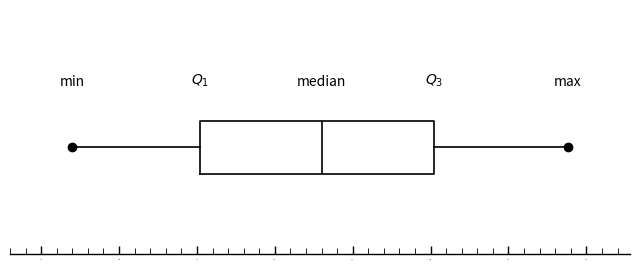

Transcribe this box plot: give where the median line is, the range the box spans, and where the two whiskers end, as read against the x-axis. The values are not printed on the chart, so give them approximately, as read against the axis.

median 21.5, box 17.5 to 25.0, whiskers 13.5 to 29.5